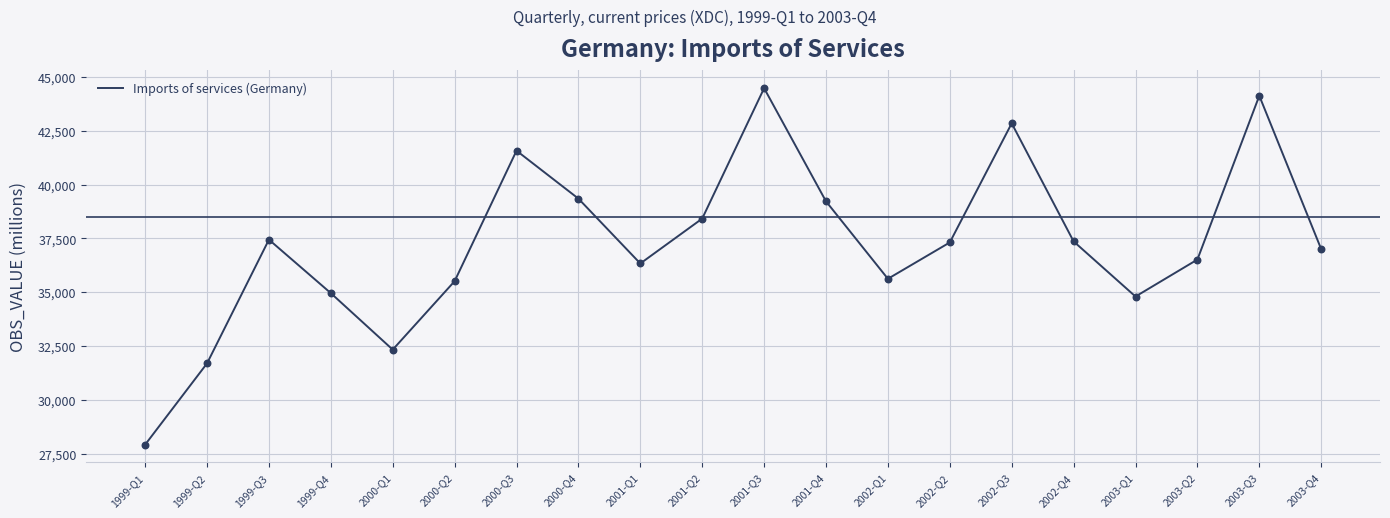

Which has a higher value, 2002-Q3 or 2002-Q4?

2002-Q3